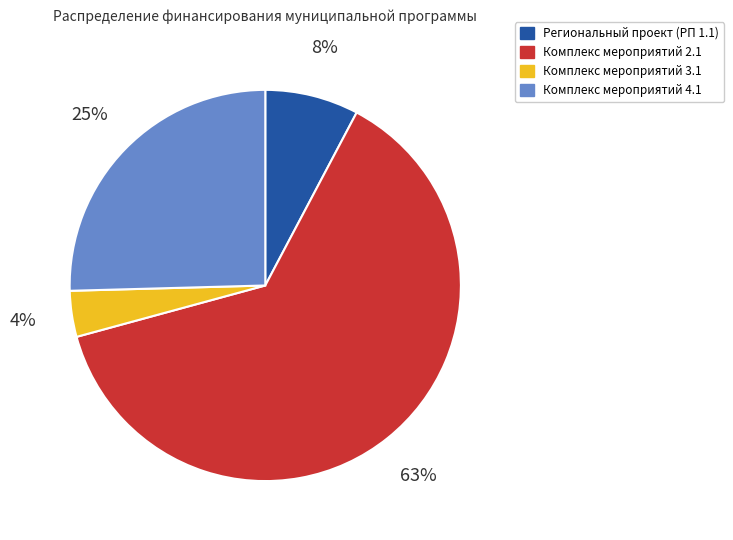

To the nearest percent, what is the combined percentage of Комплекс мероприятий 4.1 and Комплекс мероприятий 3.1?

29%